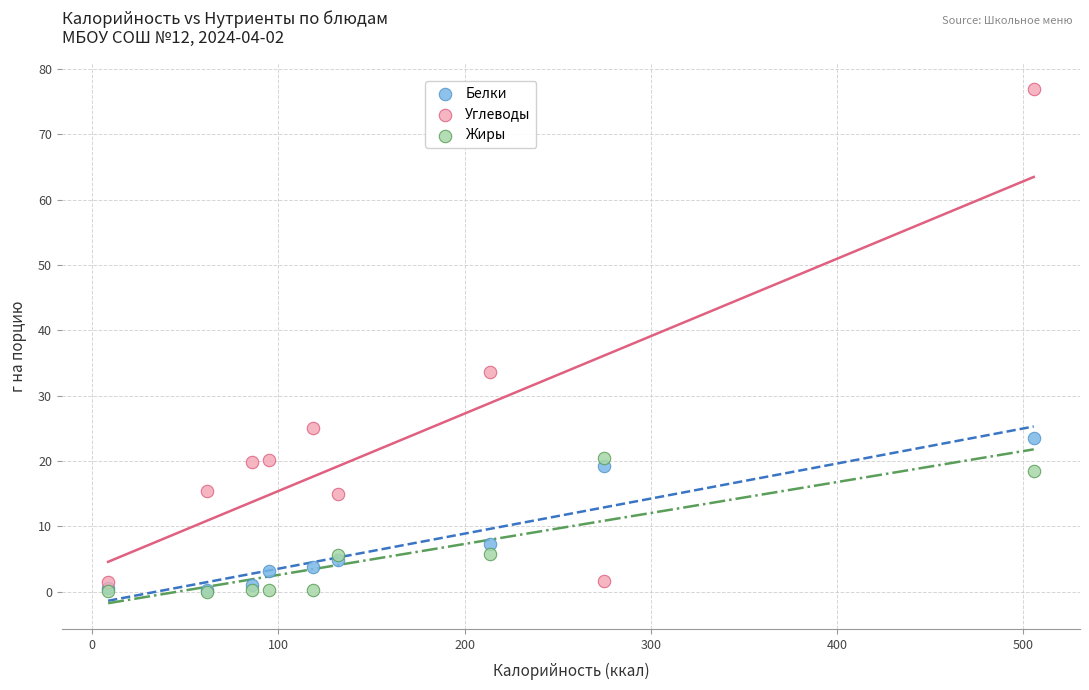

Which series has the widest spread of Y values?

Углеводы